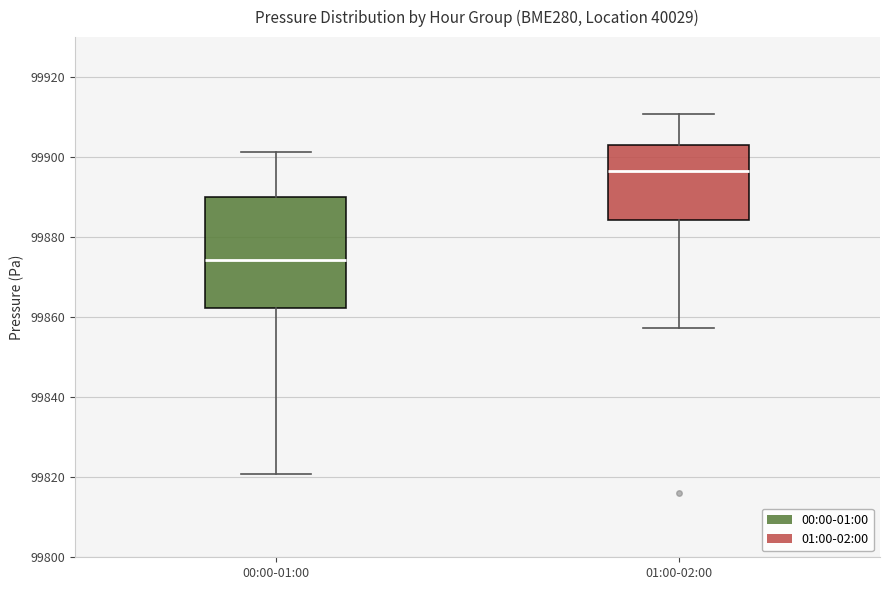

Reading left to right, read every box against the y-axis: the position of its median line, the range the box covers, and the ends of its whiskers. The values are not printed on the chart, so give them approximately, as read against the axis.

00:00-01:00: median 99874, box 99862 to 99890, whiskers 99820 to 99902
01:00-02:00: median 99896, box 99884 to 99902, whiskers 99858 to 99910